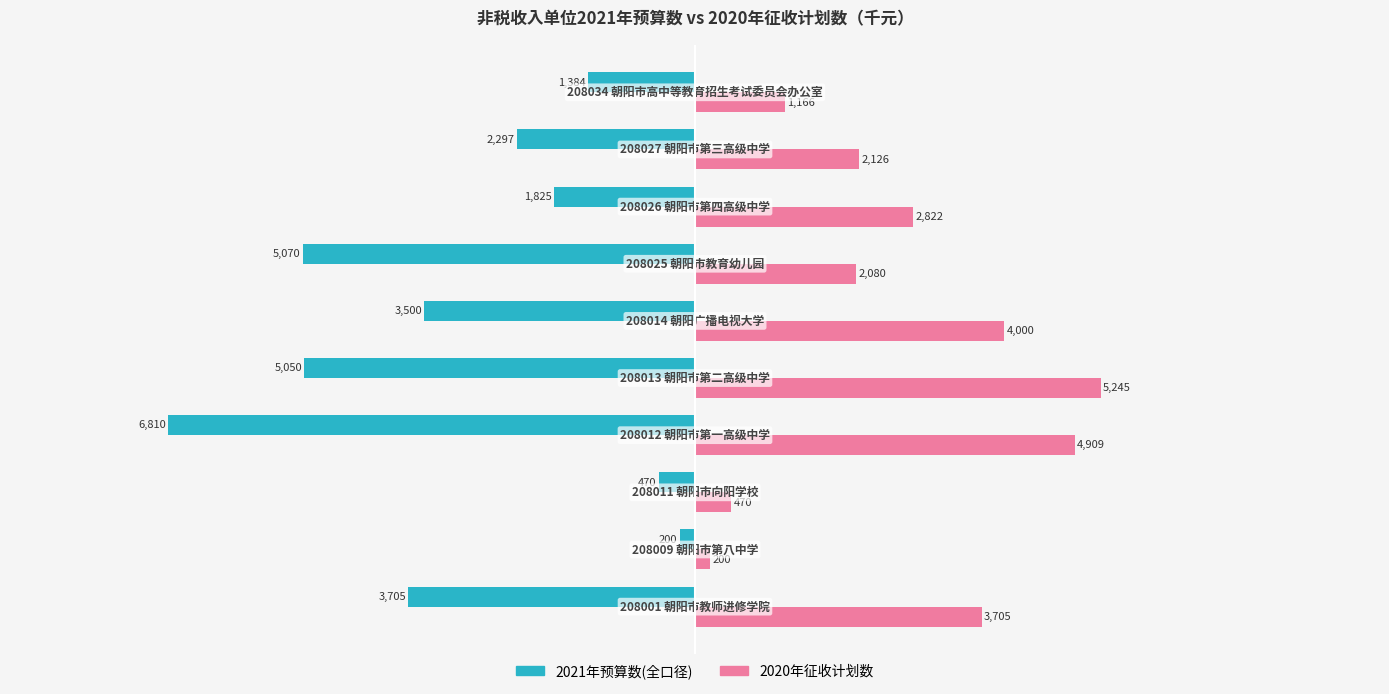

Which series has the largest total across all categories?

2020年征收计划数